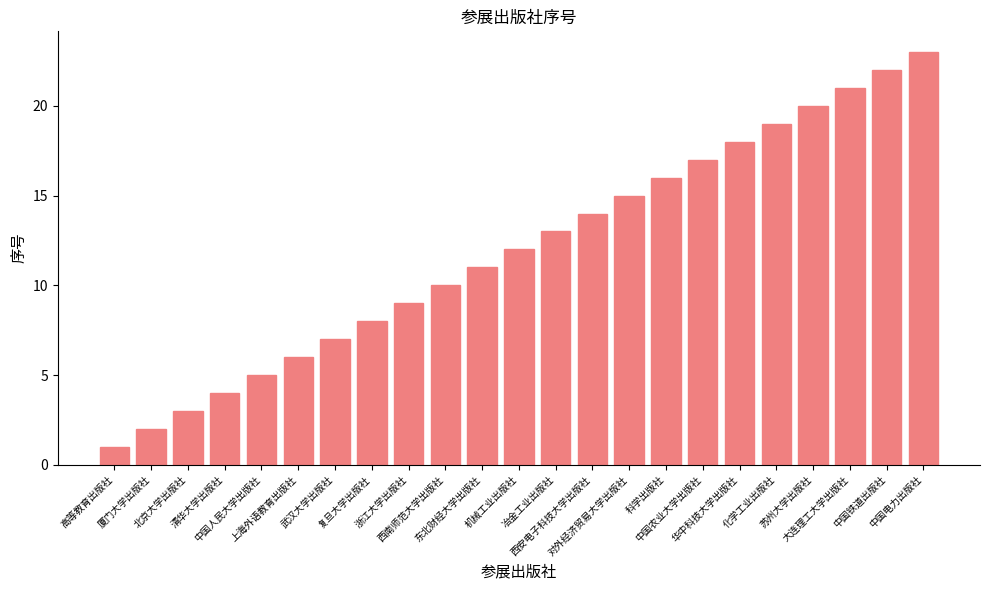

Where is the data nearest to the value 12?

机械工业出版社